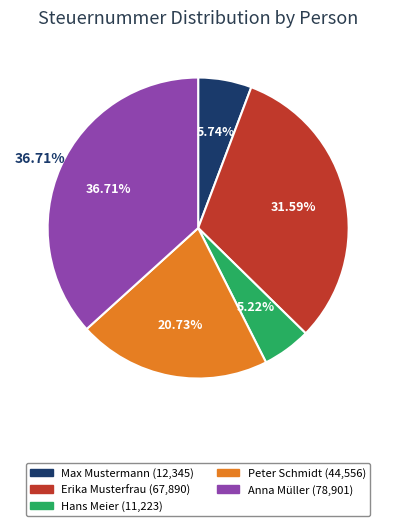

True or false: Peter Schmidt accounts for 21% of the total.

True